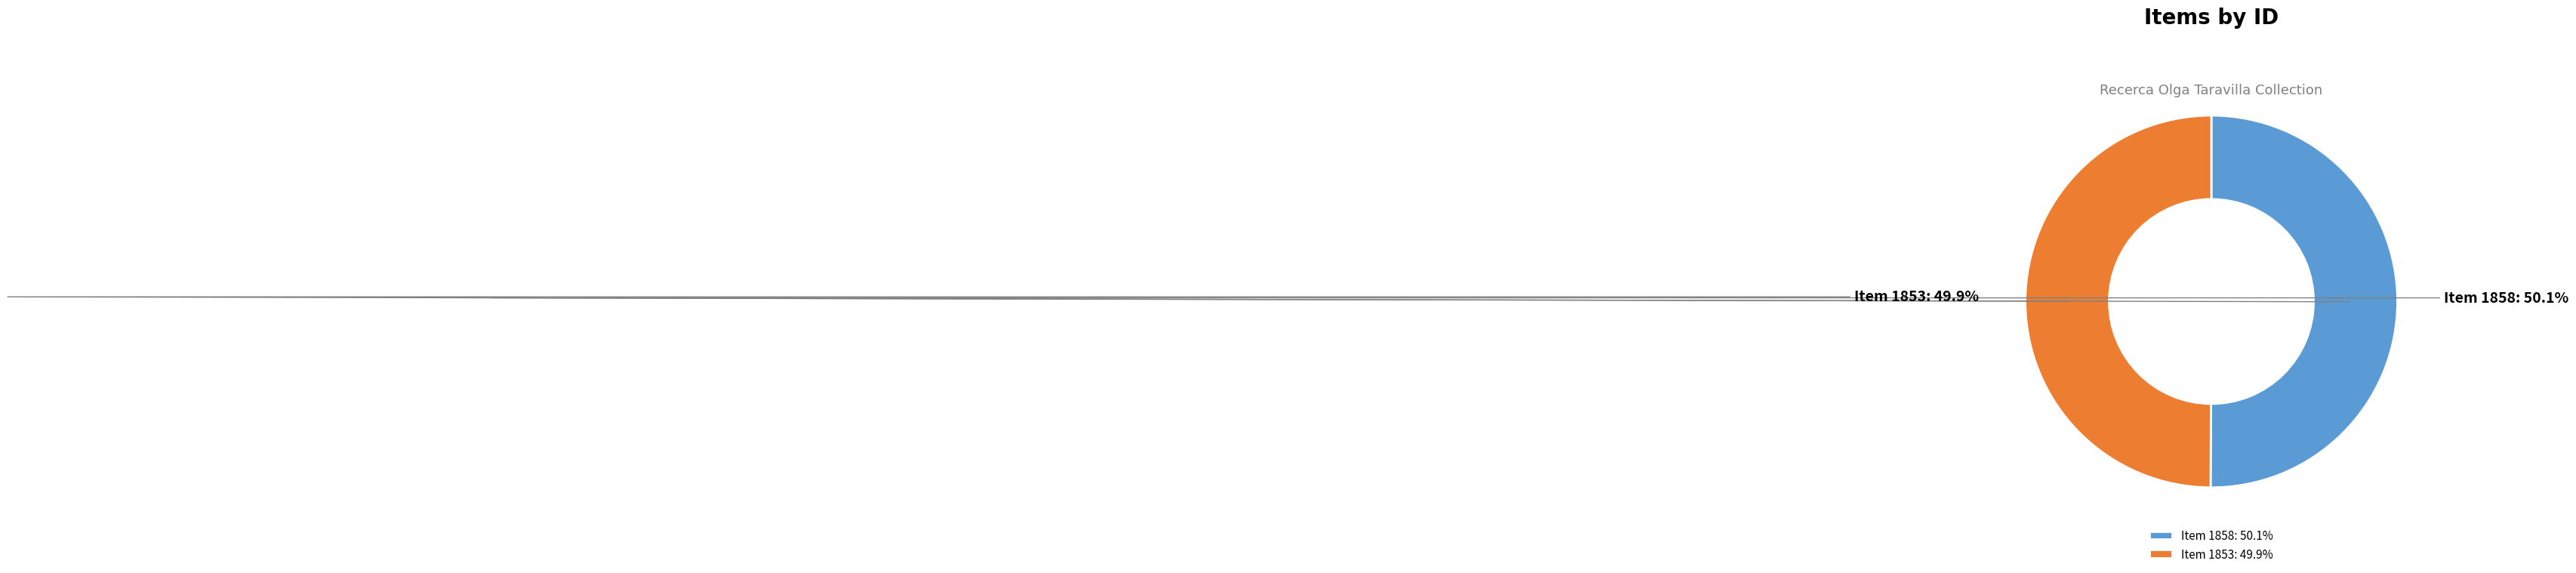

What is the ratio of the value at Item 1853 to the value at Item 1858?

1.0